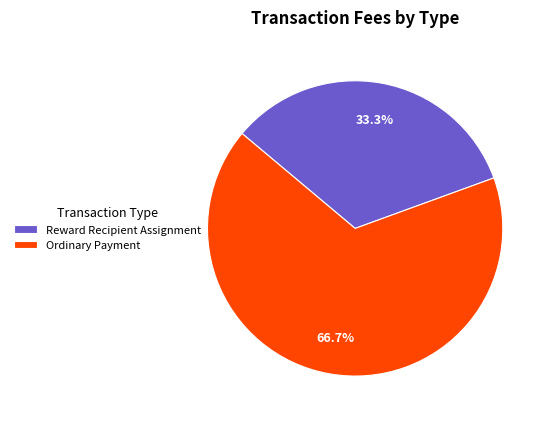

What percentage is the Reward Recipient Assignment slice, to the nearest percent?

33%